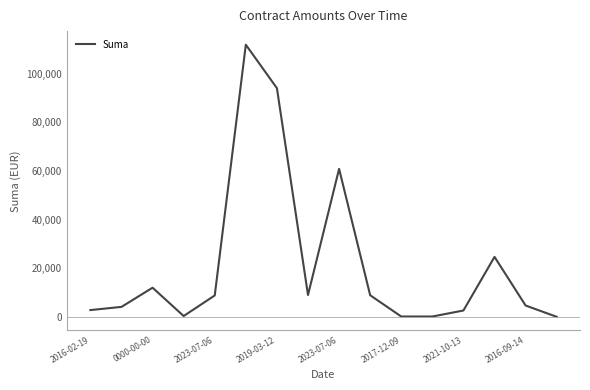

Count the number of categories in the chart.

16